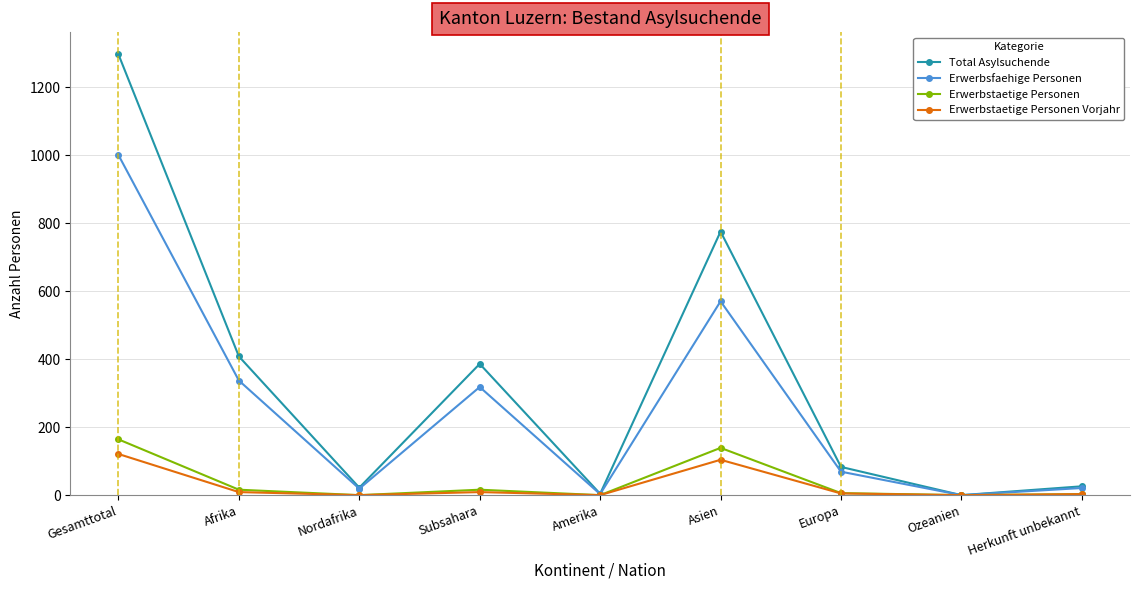

Which category has the highest value across all series?

Gesamttotal